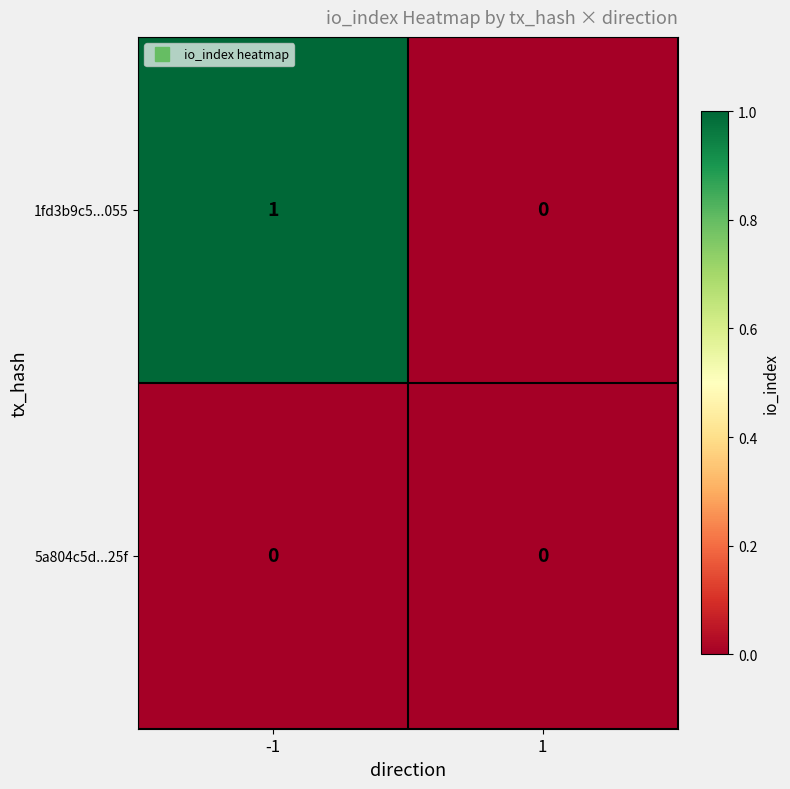

Is it true that 1fd3b9c5...055 equals 0 at 1?

True